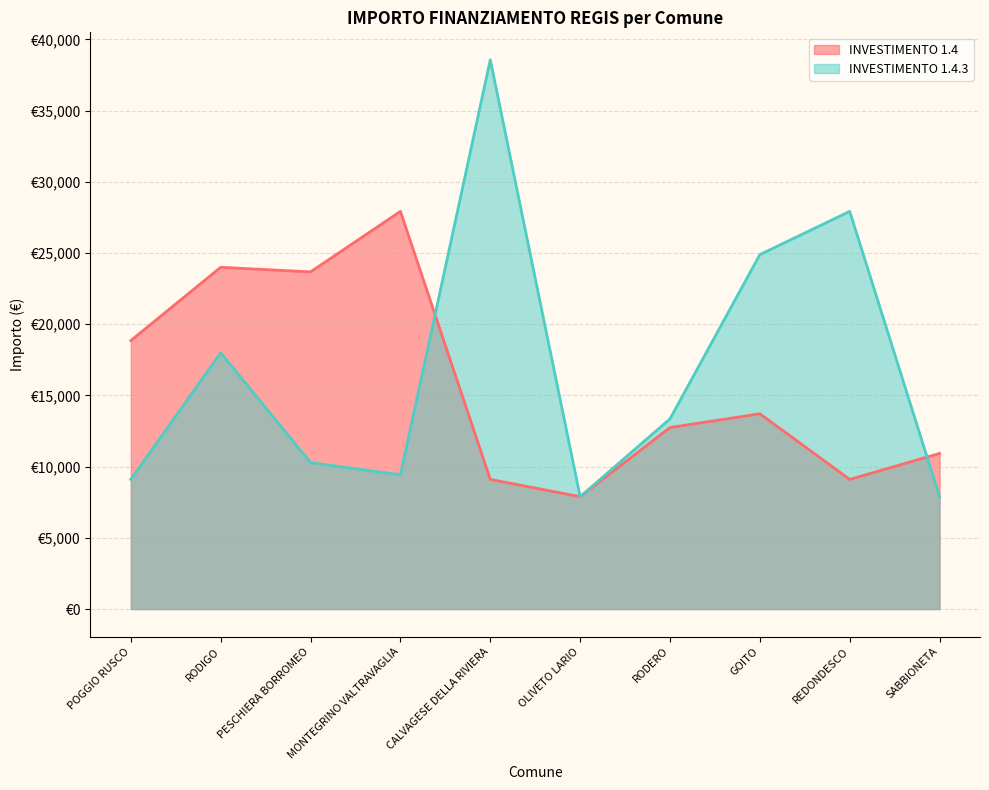

Is the value of INVESTIMENTO 1.4 at REDONDESCO greater than the value of INVESTIMENTO 1.4.3 at RODIGO?

No